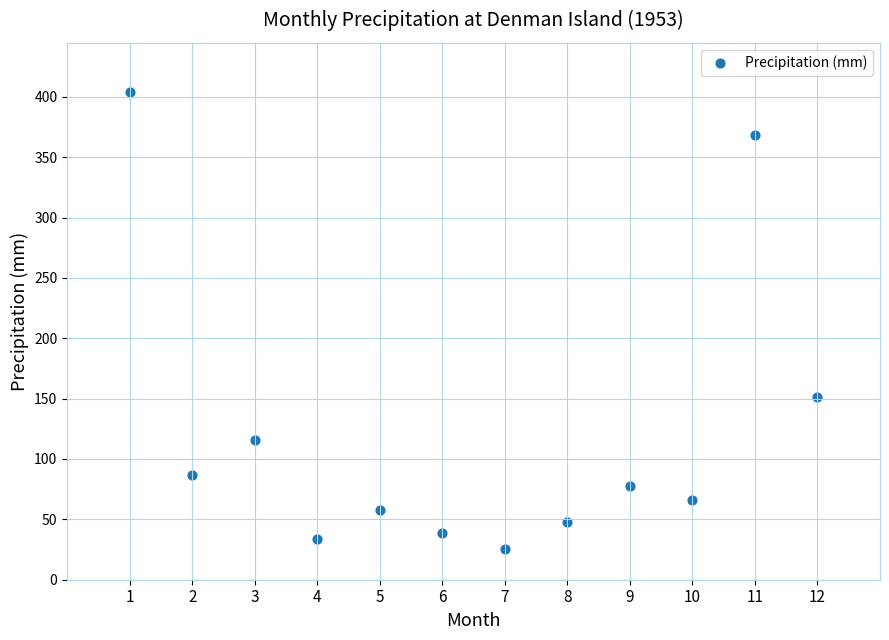

What is the average X value?

6.5